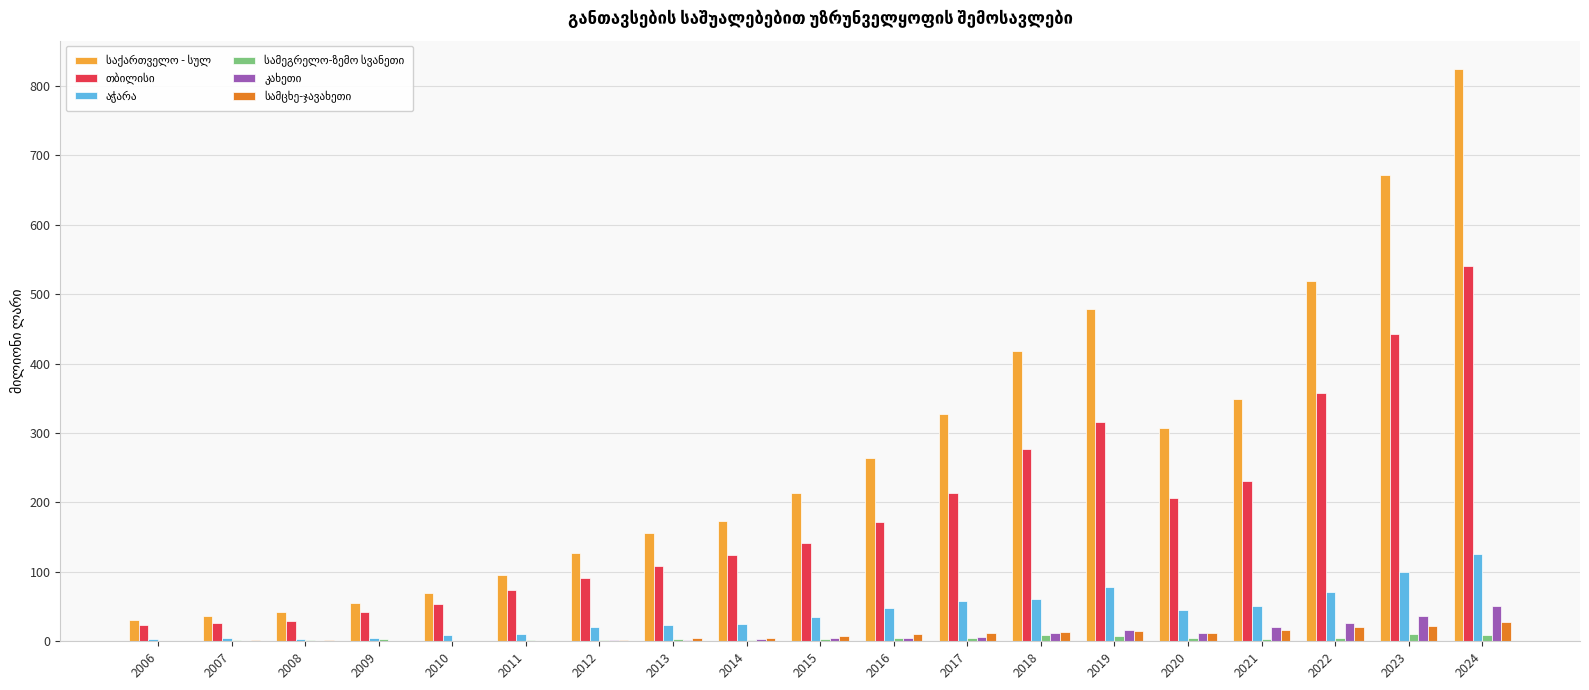

At which category does the chart reach its peak across all series?

2024